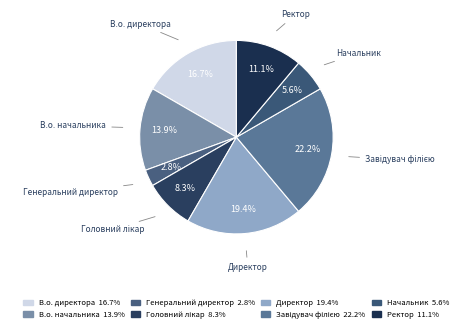

The Головний лікар slice represents 22% of the pie. True or false?

False